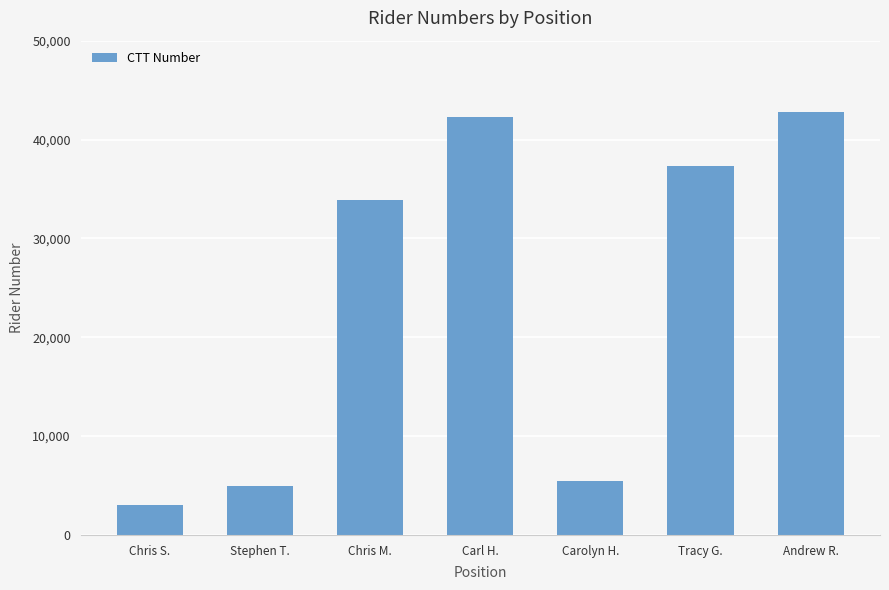

What is the maximum value shown in the chart?

42822